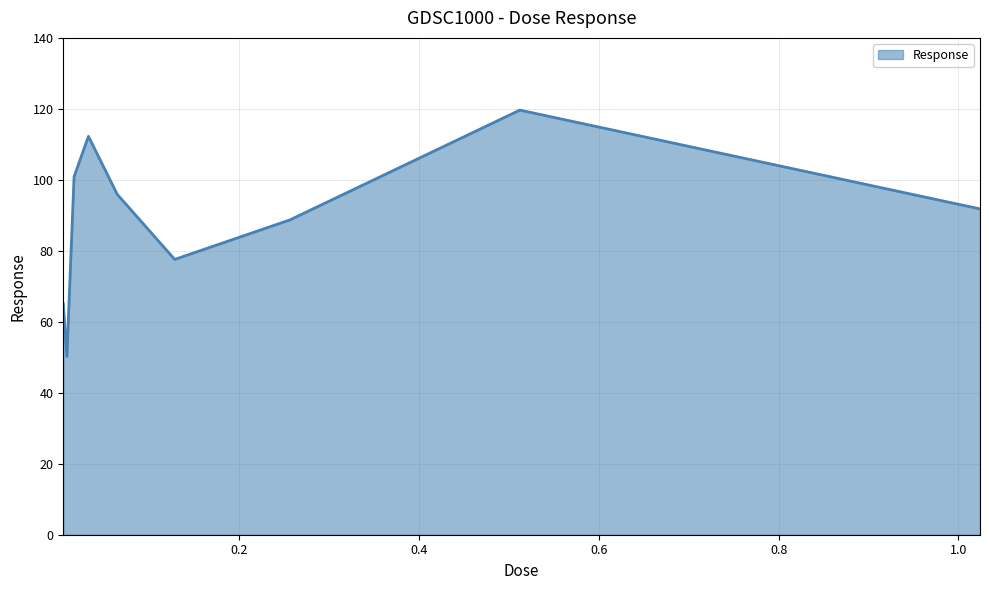

What is the difference between the maximum and minimum values?

69.4